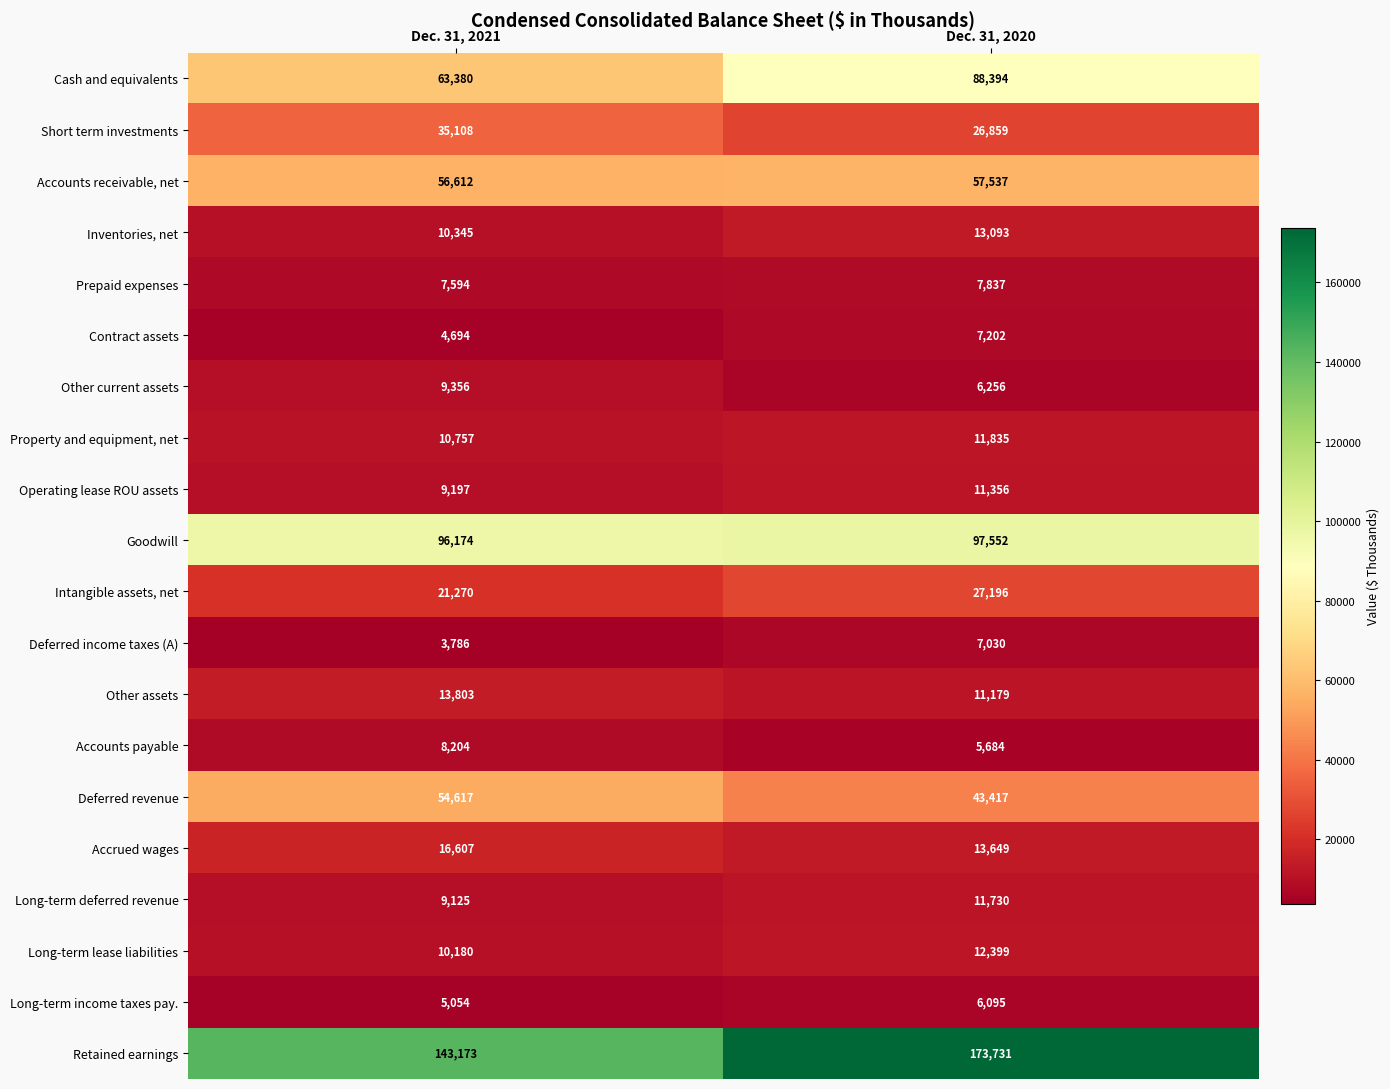

What is the total value across all series at Dec. 31, 2020?

640031